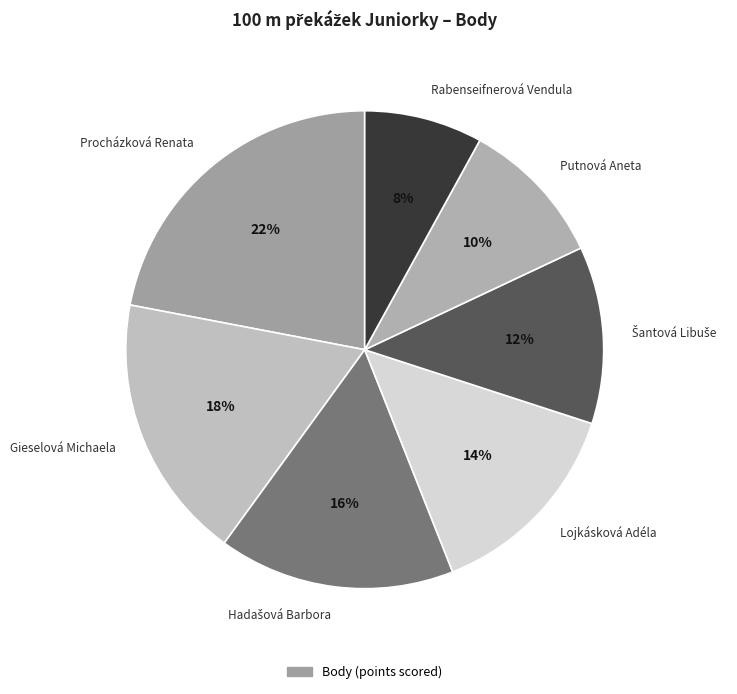

To the nearest percent, what portion does Rabenseifnerová Vendula represent?

8%